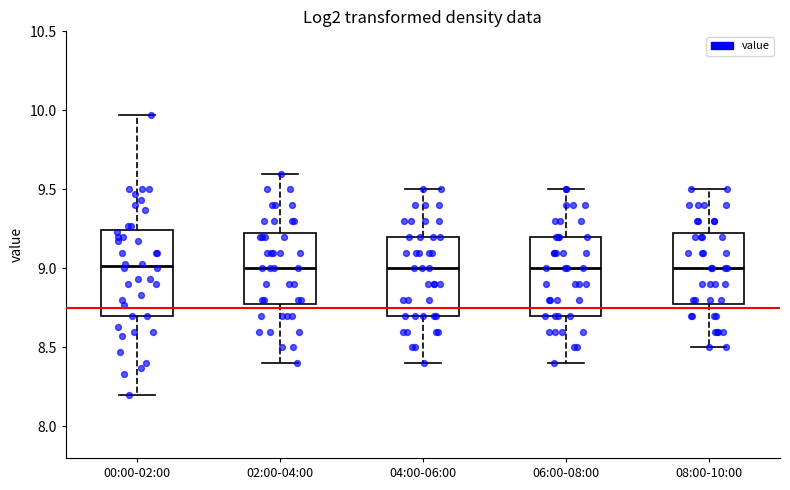

Reading left to right, read every box against the y-axis: the position of its median line, the range the box covers, and the ends of its whiskers. The values are not printed on the chart, so give them approximately, as read against the axis.

00:00-02:00: median 9.00, box 8.70 to 9.25, whiskers 8.20 to 9.95
02:00-04:00: median 9.00, box 8.80 to 9.25, whiskers 8.40 to 9.60
04:00-06:00: median 9.00, box 8.70 to 9.20, whiskers 8.40 to 9.50
06:00-08:00: median 9.00, box 8.70 to 9.20, whiskers 8.40 to 9.50
08:00-10:00: median 9.00, box 8.80 to 9.25, whiskers 8.50 to 9.50